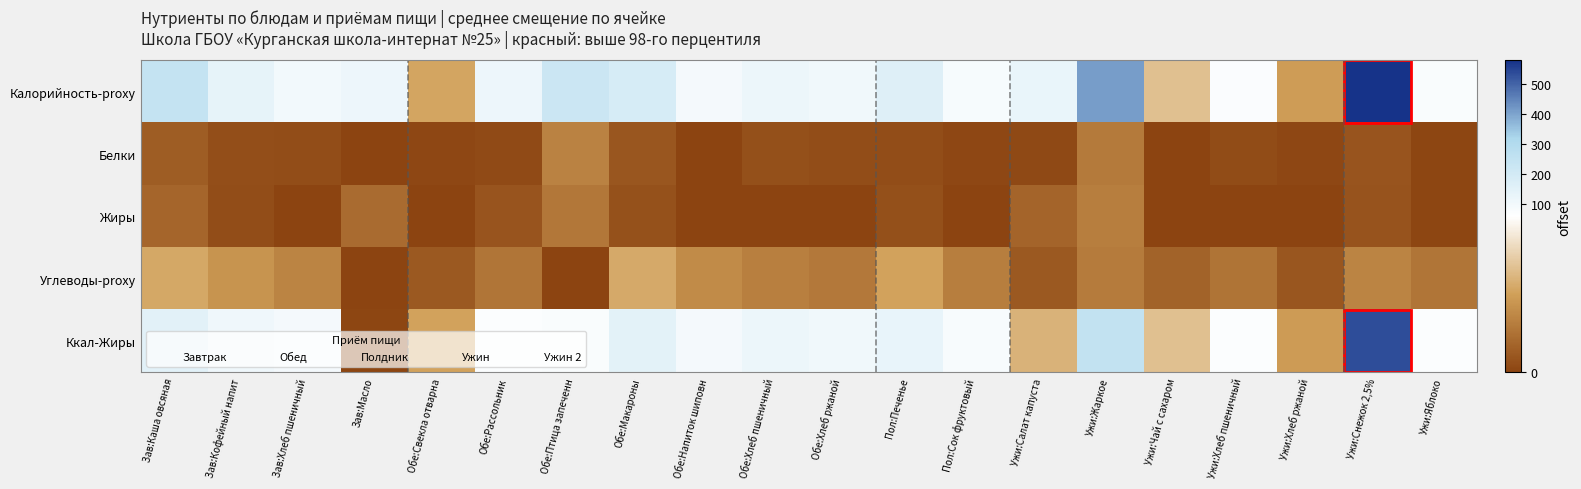

Reading right to left, extract all data points from this chart.

Калорийность-proxy: Ужи:Яблоко=75.2	Ужи:Снежок 2,5%=579.6	Ужи:Хлеб ржаной=27.6	Ужи:Хлеб пшеничный=71.0	Ужи:Чай с сахаром=38.1	Ужи:Жаркое=411.8	Ужи:Салат капуста=125.2	Пол:Сок фруктовый=82.8	Пол:Печенье=162.8	Обе:Хлеб ржаной=105.0	Обе:Хлеб пшеничный=118.4	Обе:Напиток шиповн=91.4	Обе:Макароны=184.6	Обе:Птица запеченн=221.4	Обе:Рассольник=113.4	Обе:Свекла отварна=30.2	Зав:Масло=112.2	Зав:Хлеб пшеничный=94.7	Зав:Кофейный напит=137.3	Зав:Каша овсяная=244.1
Белки: Ужи:Яблоко=0.6	Ужи:Снежок 2,5%=4.9	Ужи:Хлеб ржаной=1.0	Ужи:Хлеб пшеничный=2.3	Ужи:Чай с сахаром=0.2	Ужи:Жаркое=16.8	Ужи:Салат капуста=1.7	Пол:Сок фруктовый=0.9	Пол:Печенье=3.0	Обе:Хлеб ржаной=3.0	Обе:Хлеб пшеничный=3.8	Обе:Напиток шиповн=0.3	Обе:Макароны=5.4	Обе:Птица запеченн=19.3	Обе:Рассольник=2.2	Обе:Свекла отварна=1.1	Зав:Масло=0.1	Зав:Хлеб пшеничный=3.0	Зав:Кофейный напит=3.2	Зав:Каша овсяная=7.8
Жиры: Ужи:Яблоко=0.6	Ужи:Снежок 2,5%=4.7	Ужи:Хлеб ржаной=0.0	Ужи:Хлеб пшеничный=0.2	Ужи:Чай с сахаром=0.0	Ужи:Жаркое=18.0	Ужи:Салат капуста=10.1	Пол:Сок фруктовый=0.2	Пол:Печенье=3.8	Обе:Хлеб ржаной=0.1	Обе:Хлеб пшеничный=0.3	Обе:Напиток шиповн=0.1	Обе:Макароны=4.5	Обе:Птица запеченн=16.0	Обе:Рассольник=5.1	Обе:Свекла отварна=0.1	Зав:Масло=12.4	Зав:Хлеб пшеничный=0.2	Зав:Кофейный напит=3.0	Зав:Каша овсяная=10.5
Углеводы-proxy: Ужи:Яблоко=15.7	Ужи:Снежок 2,5%=20.0	Ужи:Хлеб ржаной=5.5	Ужи:Хлеб пшеничный=15.1	Ужи:Чай с сахаром=9.5	Ужи:Жаркое=17.3	Ужи:Салат капуста=6.7	Пол:Сок фруктовый=18.4	Пол:Печенье=29.2	Обе:Хлеб ржаной=16.5	Обе:Хлеб пшеничный=18.4	Обе:Напиток шиповн=22.2	Обе:Макароны=31.7	Обе:Птица запеченн=0.1	Обе:Рассольник=15.4	Обе:Свекла отварна=6.4	Зав:Масло=0.1	Зав:Хлеб пшеничный=20.1	Зав:Кофейный напит=24.9	Зав:Каша овсяная=31.1
Ккал-Жиры: Ужи:Яблоко=69.4	Ужи:Снежок 2,5%=537.3	Ужи:Хлеб ржаной=27.3	Ужи:Хлеб пшеничный=69.3	Ужи:Чай с сахаром=38.1	Ужи:Жаркое=249.6	Ужи:Салат капуста=34.5	Пол:Сок фруктовый=81.1	Пол:Печенье=129.0	Обе:Хлеб ржаной=104.1	Обе:Хлеб пшеничный=115.7	Обе:Напиток шиповн=90.3	Обе:Макароны=144.2	Обе:Птица запеченн=77.4	Обе:Рассольник=67.7	Обе:Свекла отварна=29.5	Зав:Масло=0.8	Зав:Хлеб пшеничный=92.5	Зав:Кофейный напит=110.2	Зав:Каша овсяная=149.3